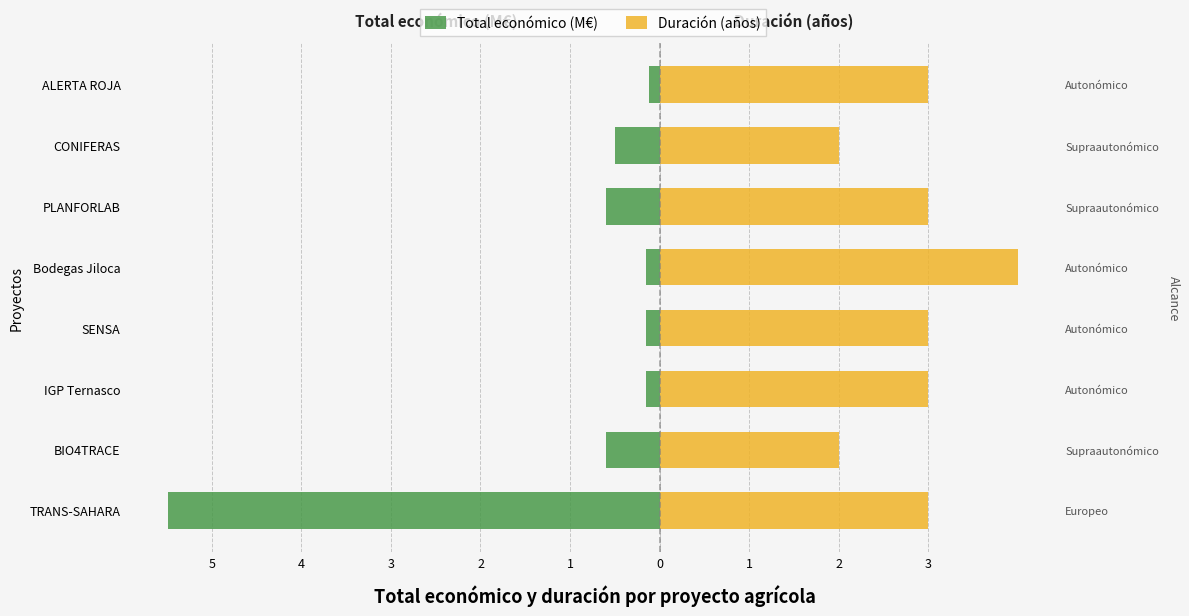

Which series has the widest spread of values?

Total económico (M€)